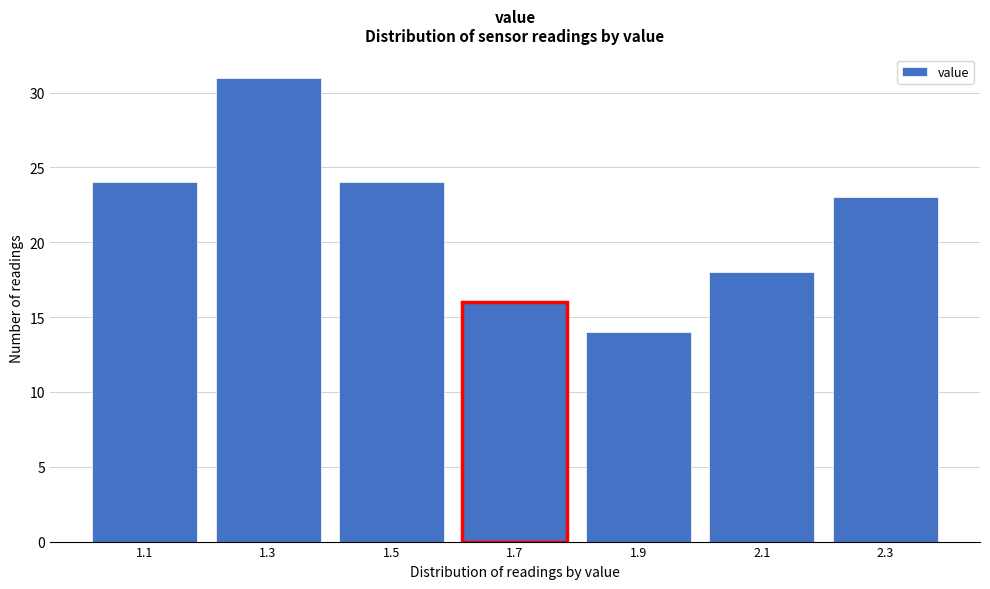

Reading left to right, what are all the values shown in this chart?

1.1=24	1.3=31	1.5=24	1.7=16	1.9=14	2.1=18	2.3=23